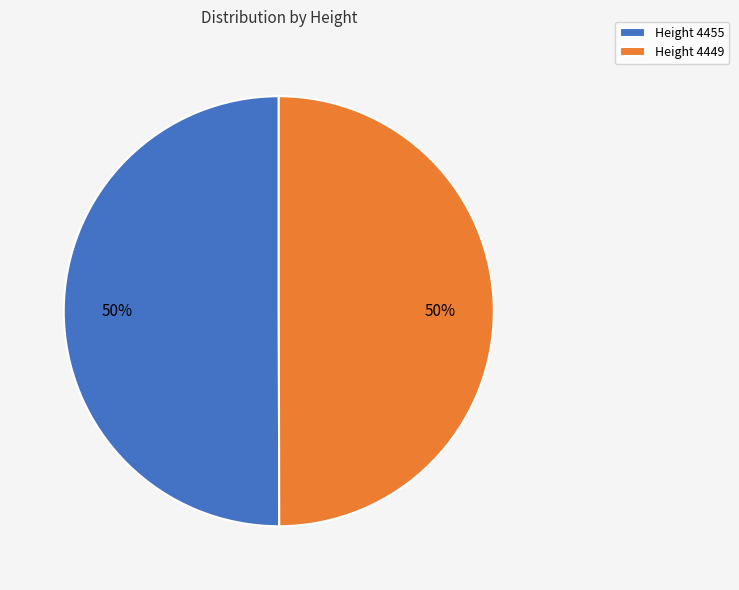

Combined, do Height 4455 and Height 4449 account for over 50%?

Yes